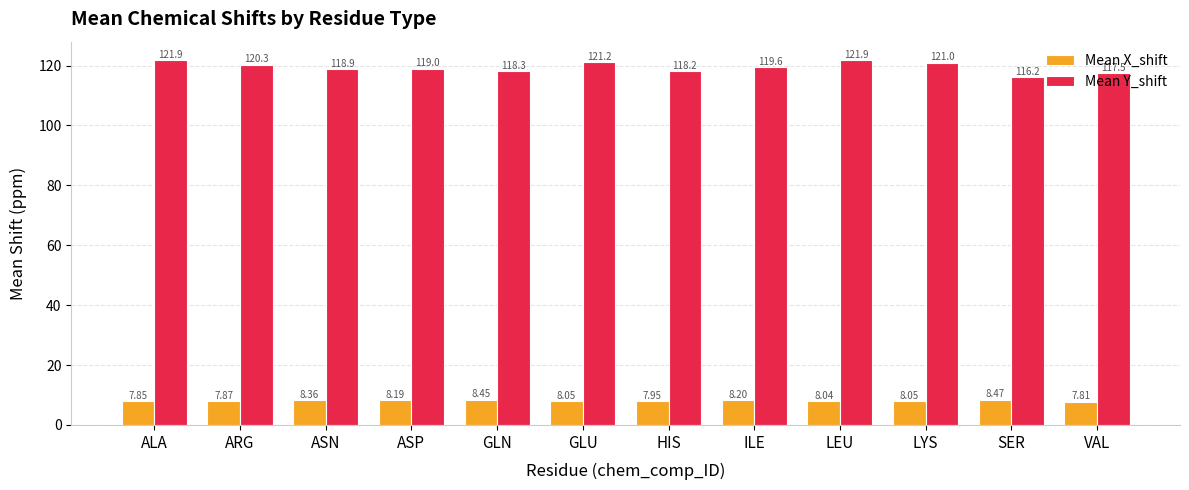

At how many categories does at least one series exceed 87?

12